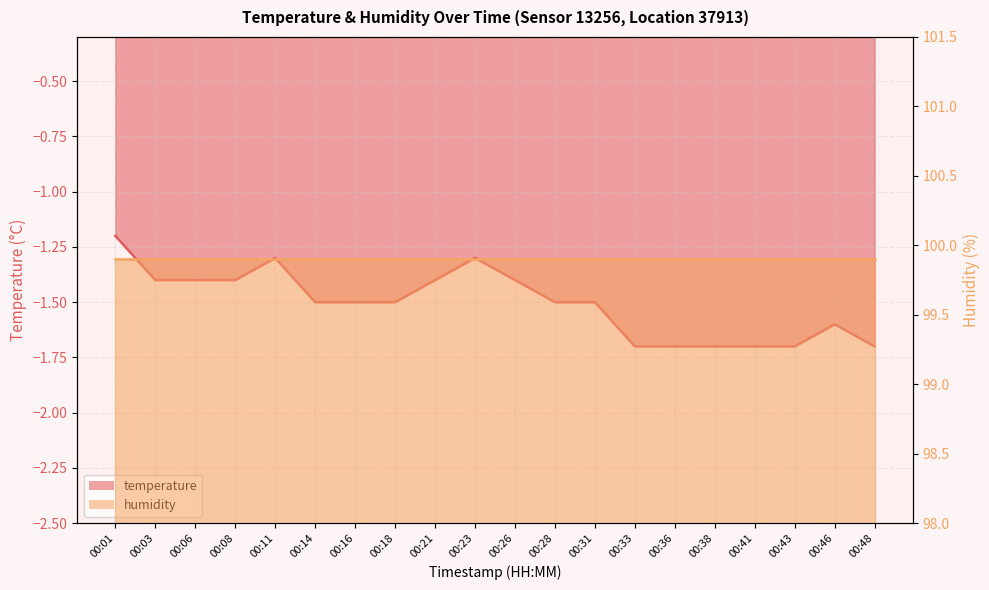

Reading left to right, extract all data points from this chart.

-1.2	-1.4	-1.4	-1.4	-1.3	-1.5	-1.5	-1.5	-1.4	-1.3	-1.4	-1.5	-1.5	-1.7	-1.7	-1.7	-1.7	-1.7	-1.6	-1.7